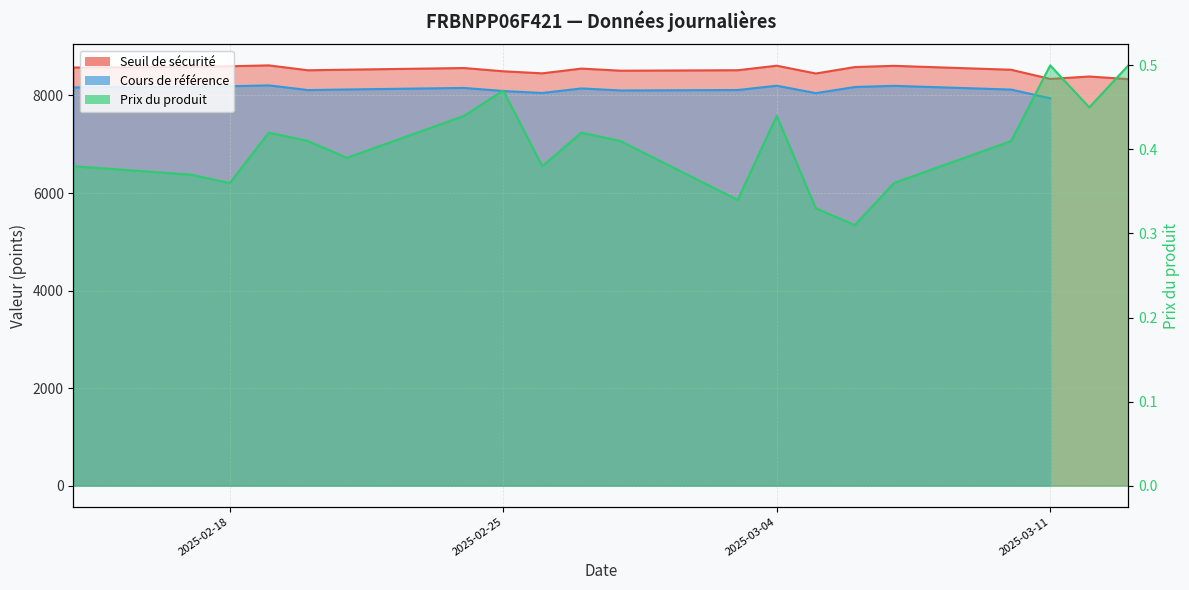

In Seuil de sécurité, how many points are higher than both neighbors (excluding endpoints)?

6